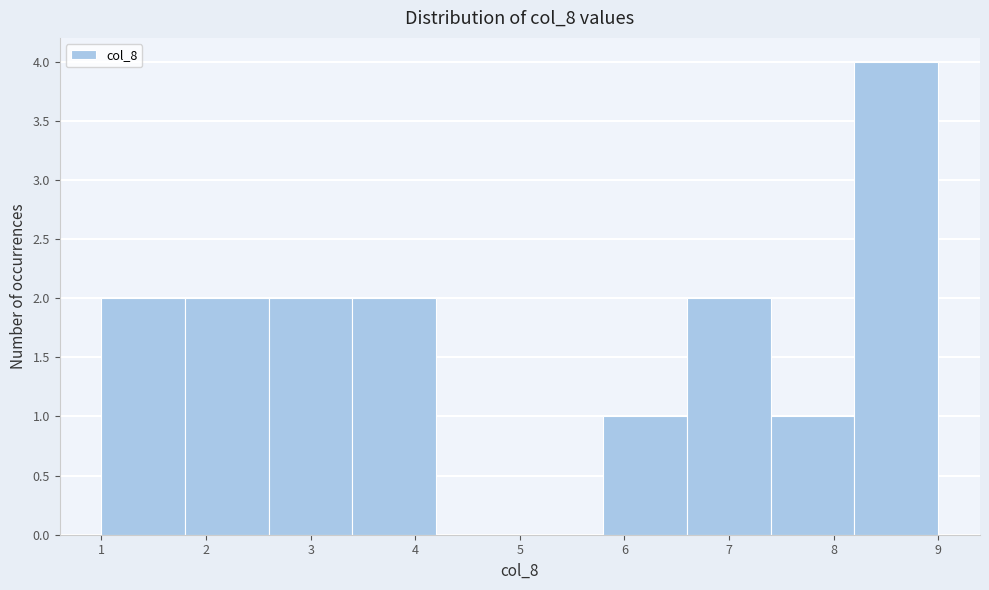

Reading left to right, list every bar in this chart as the range it spans on the x-axis followed by its height. The values are not printed on the chart, so give them approximately, as read against the axis.

1.0 to 1.8: 2
1.8 to 2.6: 2
2.6 to 3.4: 2
3.4 to 4.2: 2
4.2 to 5.0: 0
5.0 to 5.8: 0
5.8 to 6.6: 1
6.6 to 7.4: 2
7.4 to 8.2: 1
8.2 to 9.0: 4